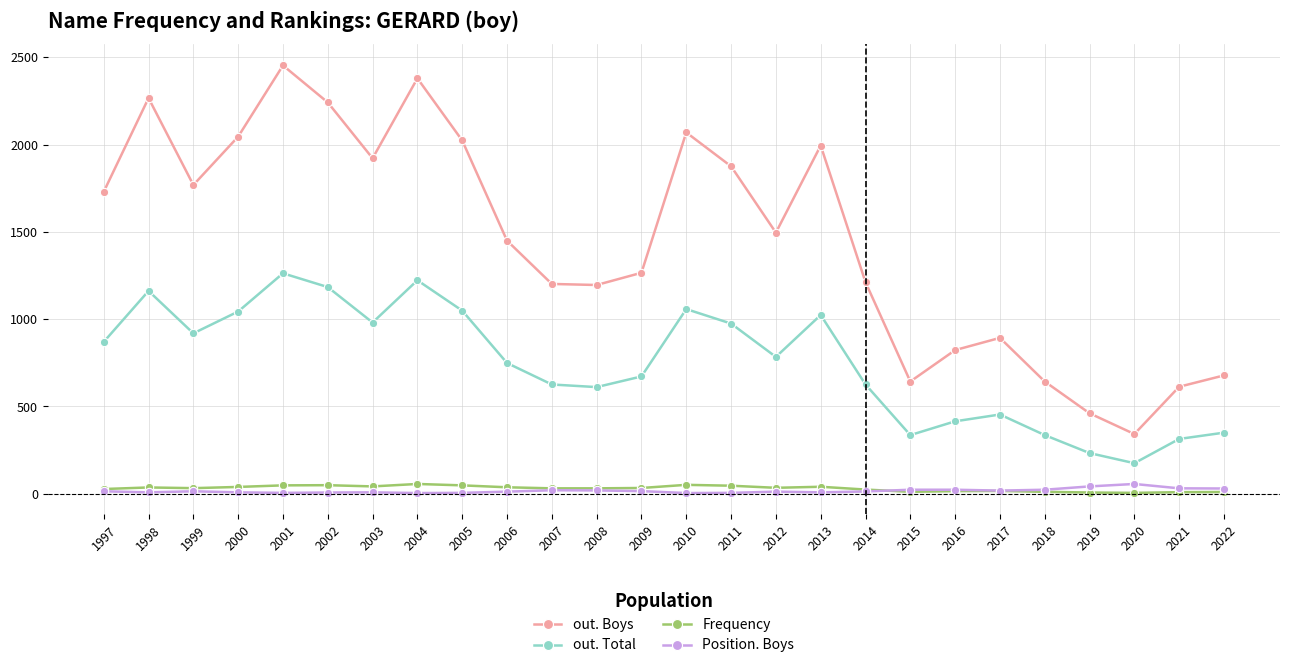

True or false: out. Boys and out. Total cross at least once.

False